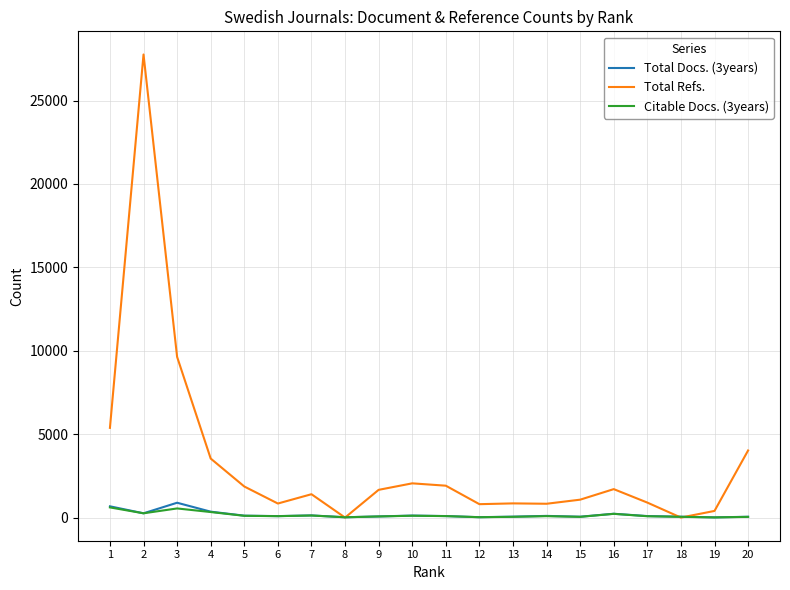

Does the chart have visible grid lines?

Yes